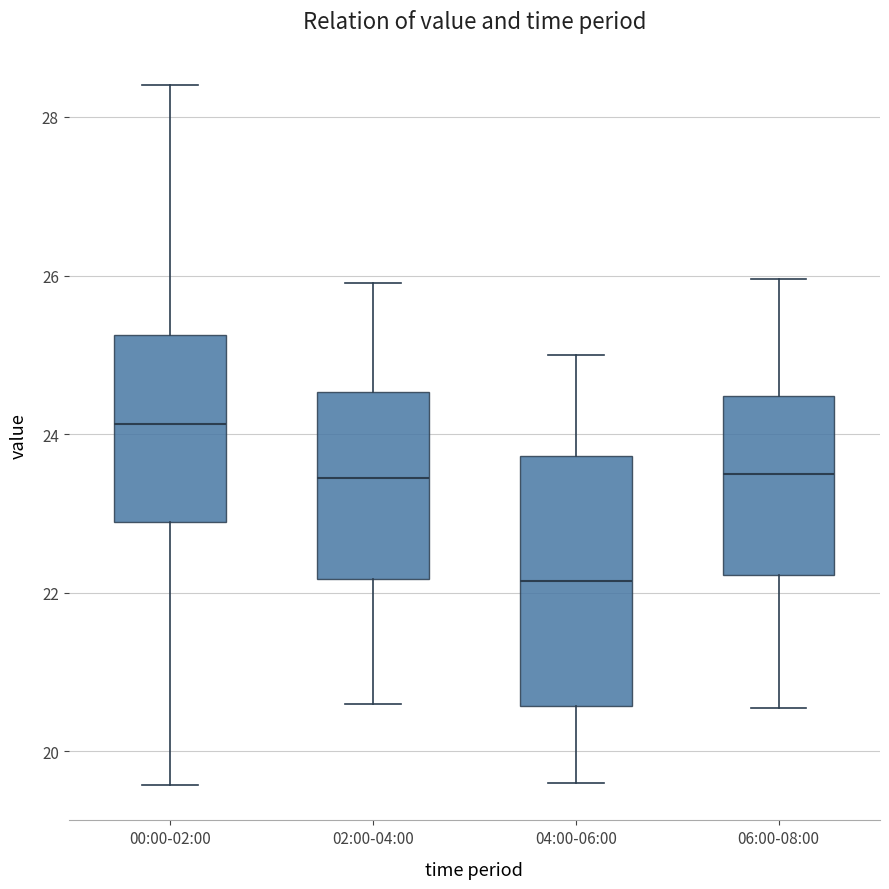

Which box's median line is the highest?

00:00-02:00